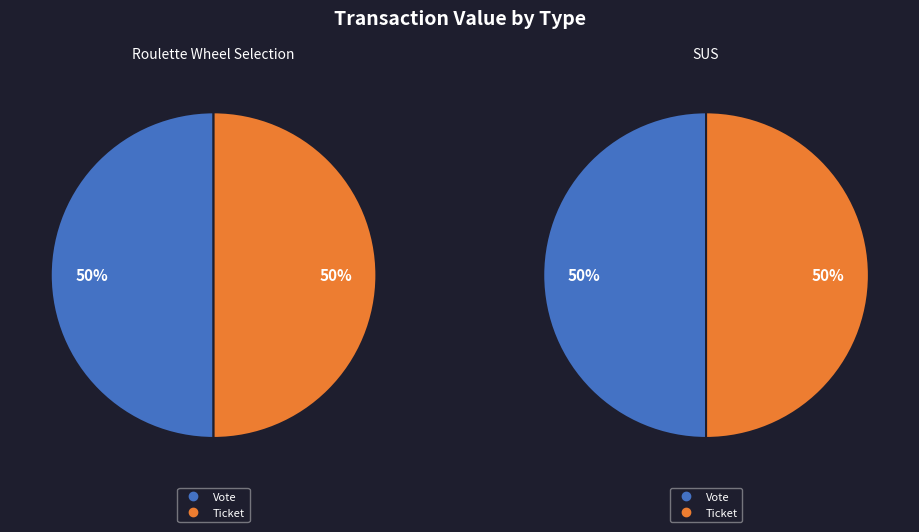

Combined, do Ticket (io_index=0) and Vote (io_index=1) account for over 50%?

Yes